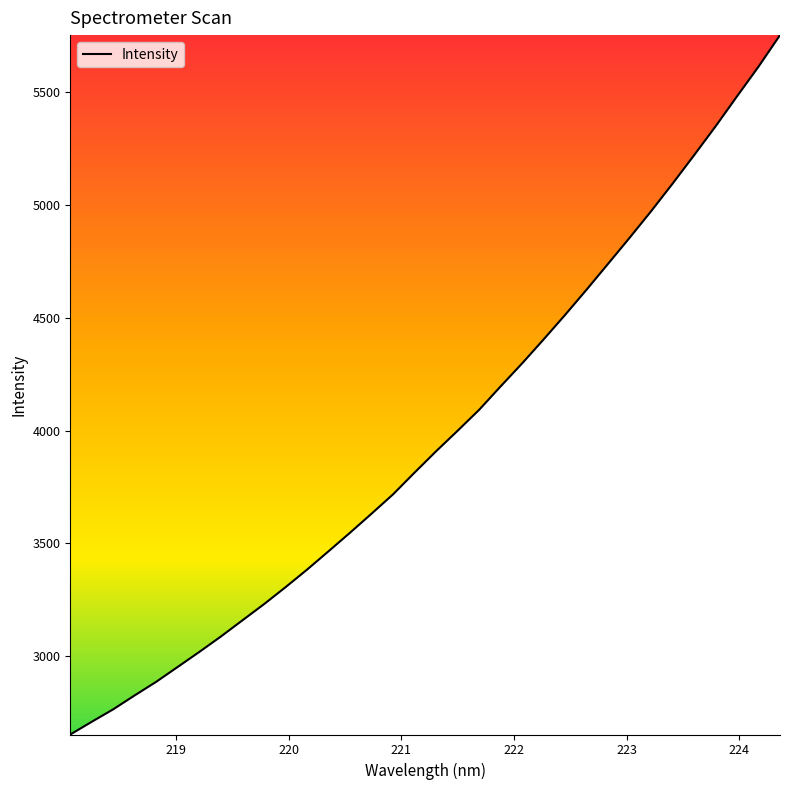

What is the maximum value shown in the chart?

5750.4